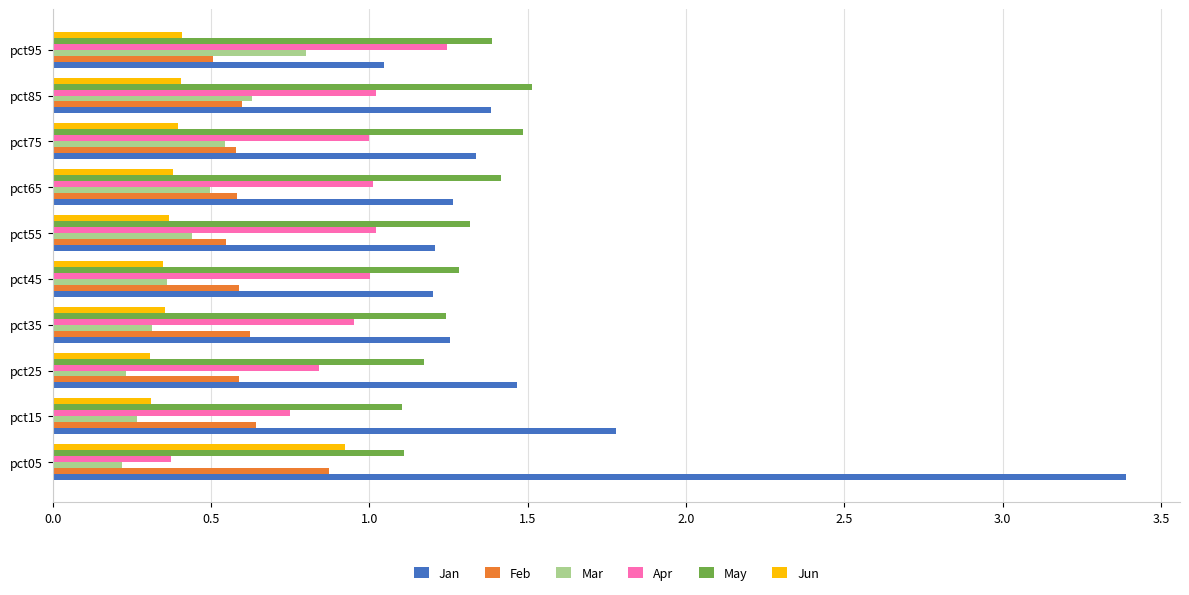

What is the difference between the maximum and minimum values in the Jan series?

2.3